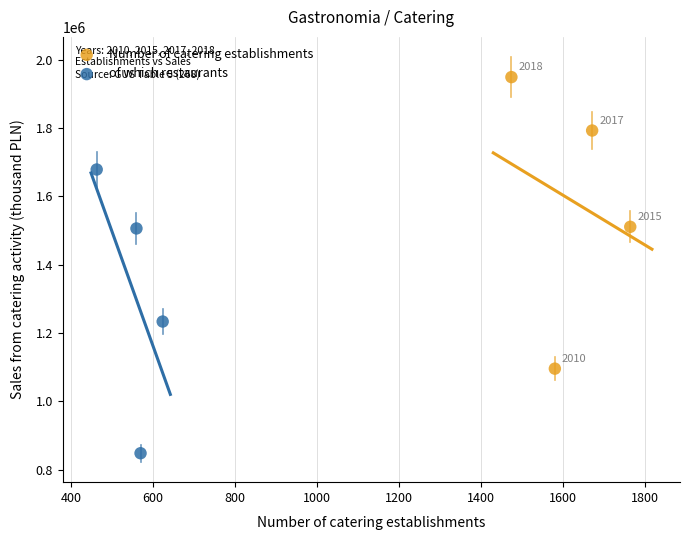

Which series reaches the maximum Y coordinate?

Number of catering establishments